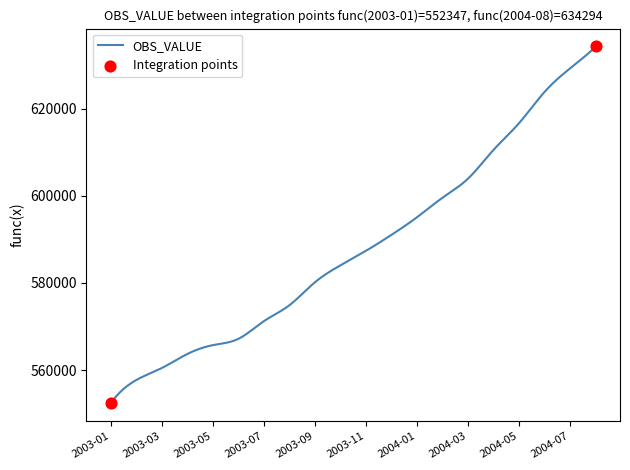

What is the difference between the maximum and minimum values?

81947.0